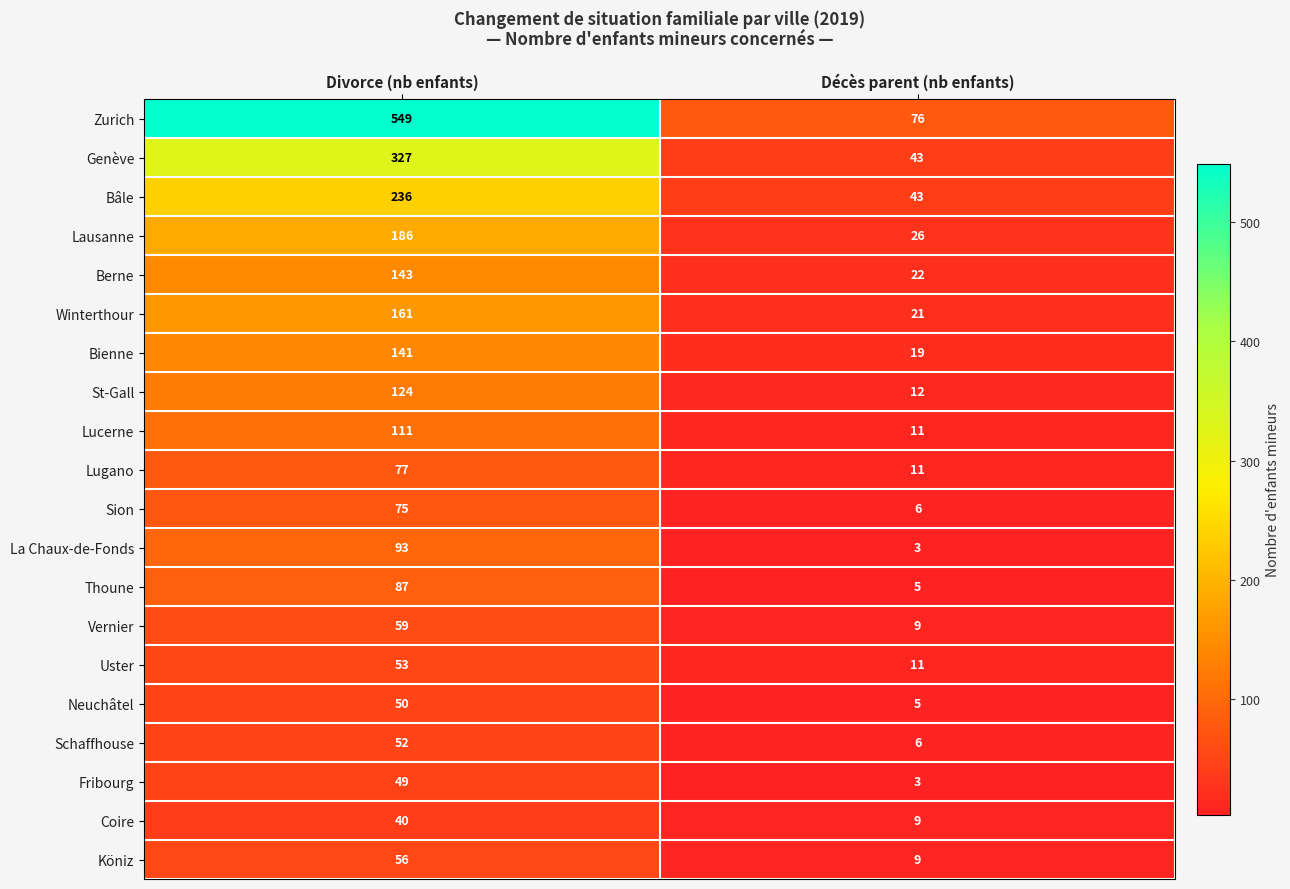

At Divorce (nb enfants), list the series in order from largest to smallest.

Zurich, Genève, Bâle, Lausanne, Winterthour, Berne, Bienne, St-Gall, Lucerne, La Chaux-de-Fonds, Thoune, Lugano, Sion, Vernier, Köniz, Uster, Schaffhouse, Neuchâtel, Fribourg, Coire